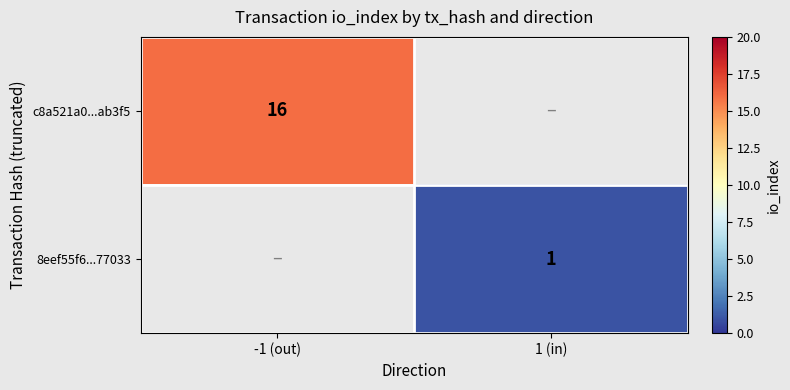

At which category does the chart reach its peak across all series?

-1 (out)